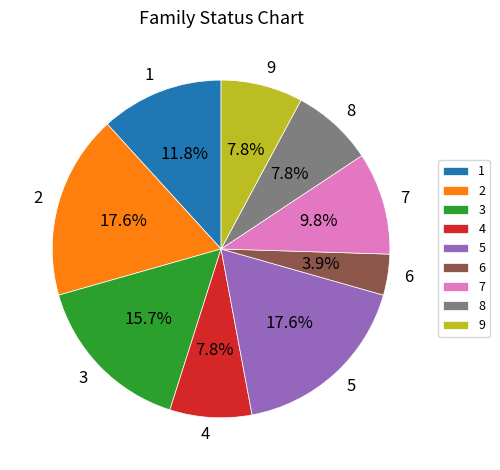

To the nearest percent, what is the difference between the largest and smallest slice percentages?

14%